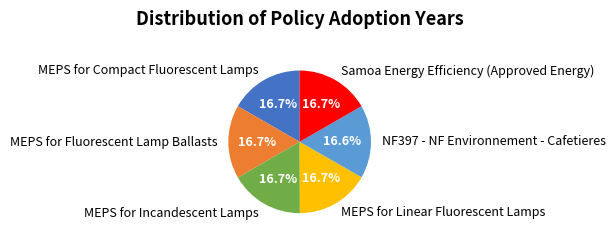

How many segments does this pie chart have?

6